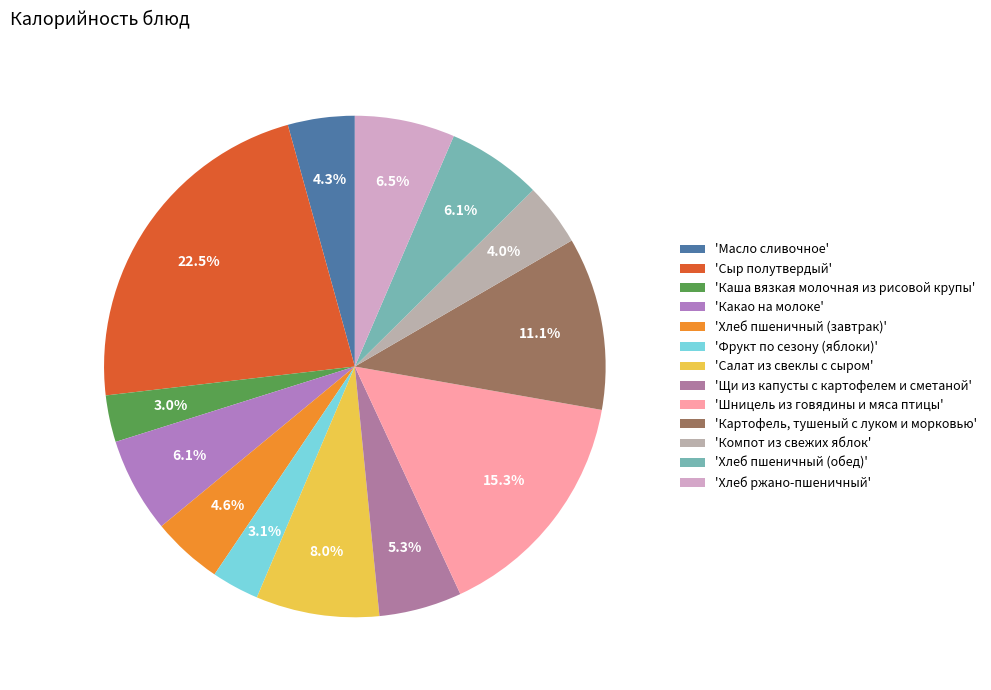

Which slice is the largest?

Сыр полутвердый